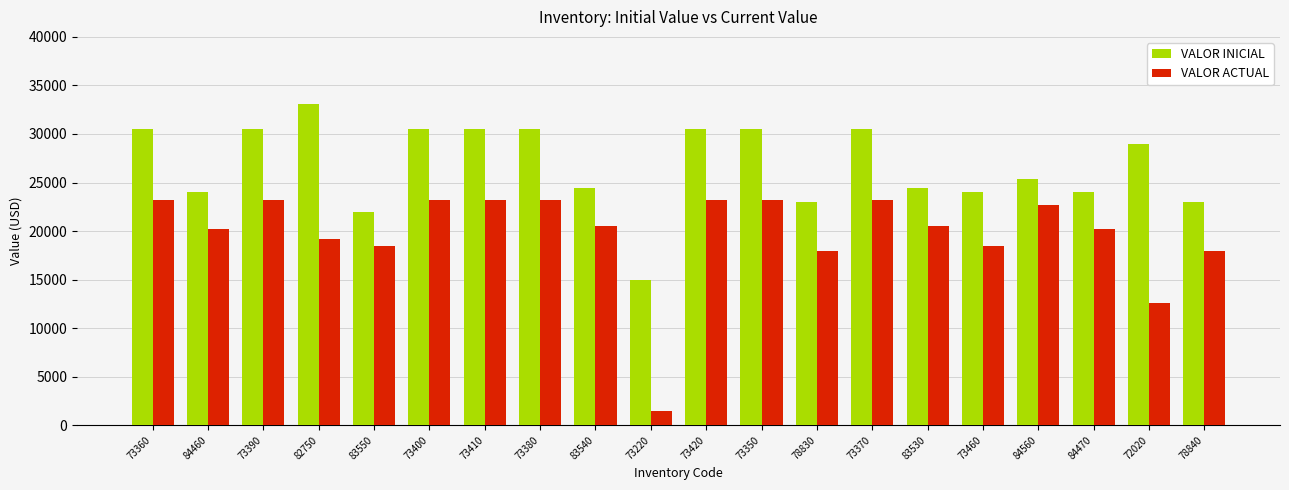

What is the total value across all series at 83540?

44900.3